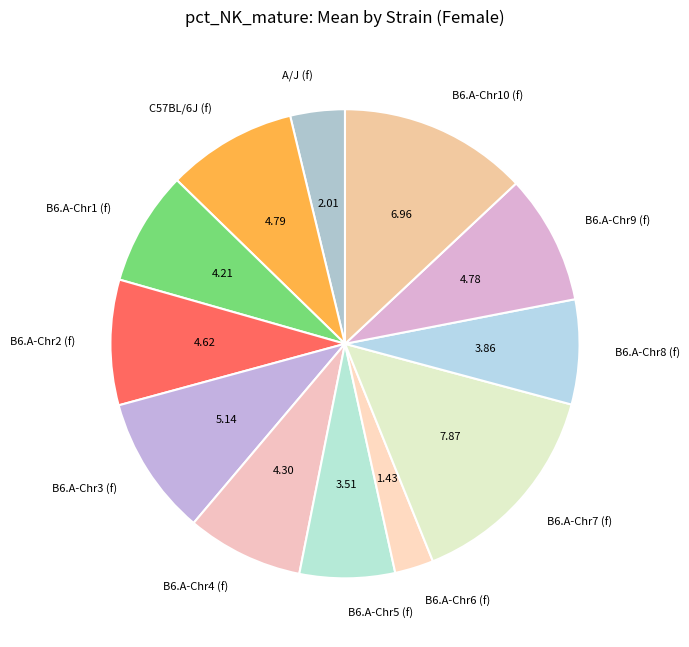

How many segments does this pie chart have?

12